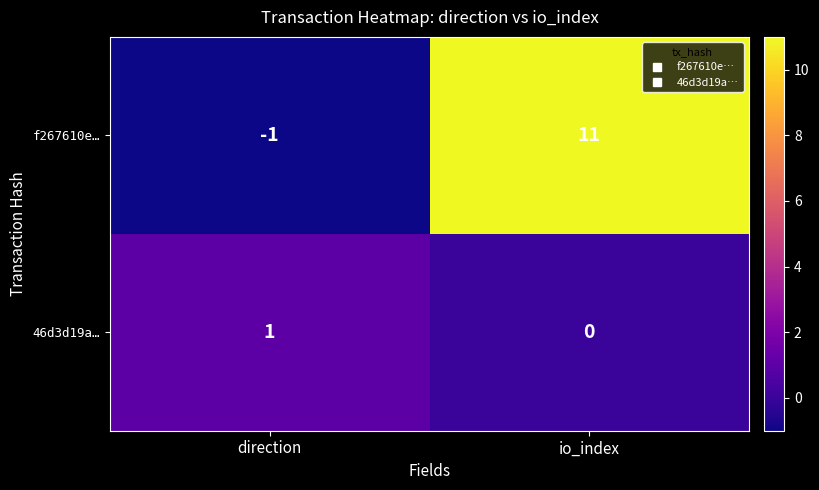

Is it true that 46d3d19a… equals 0 at io_index?

True